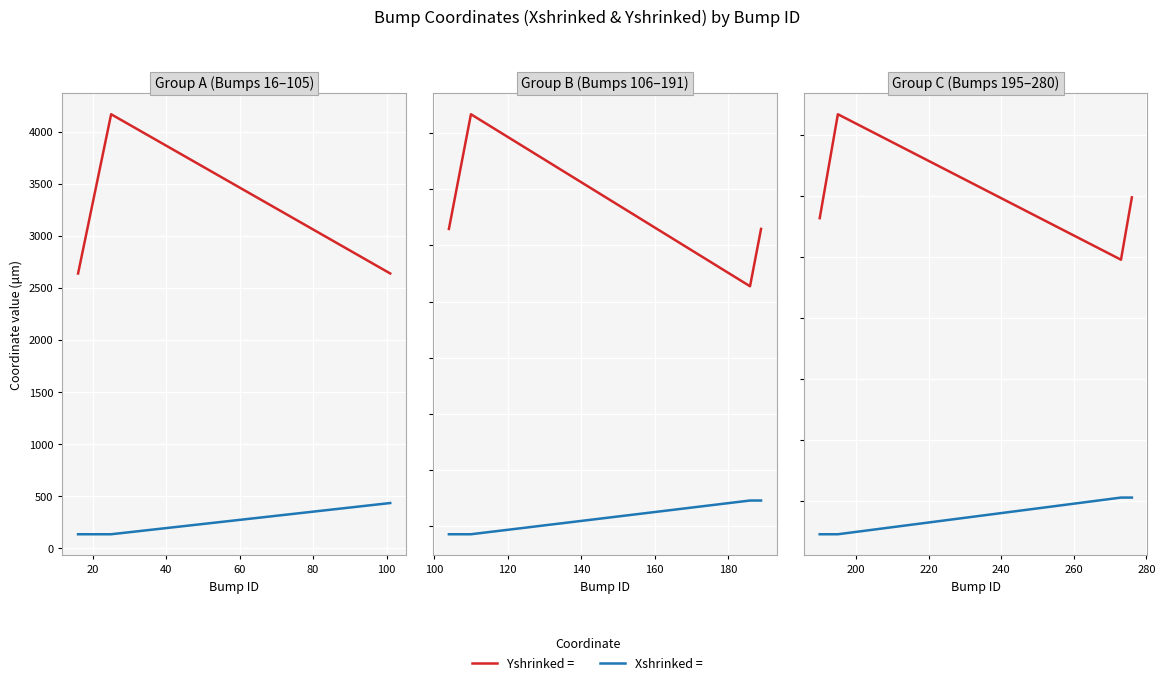

Which series has the widest spread of values?

Yshrinked =